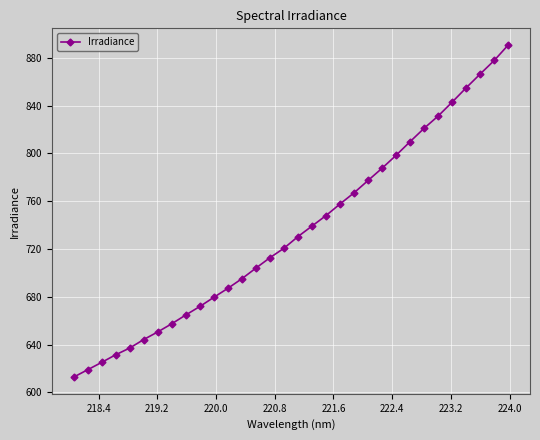

What is the maximum value shown in the chart?

890.6